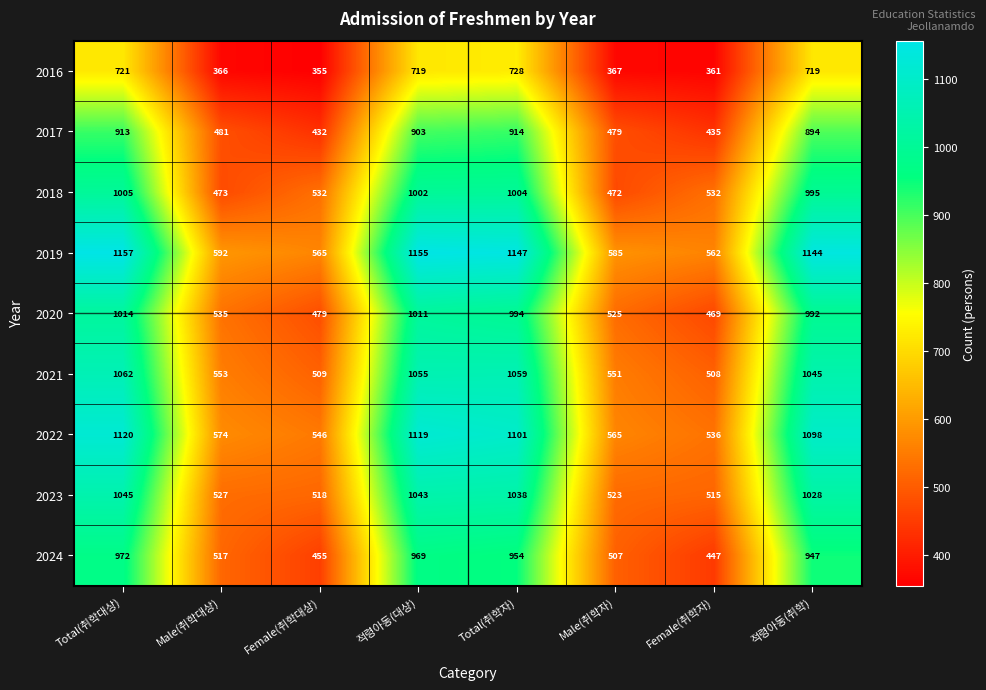

True or false: 2018 has a value of 594 at 적령아동(취학).

False